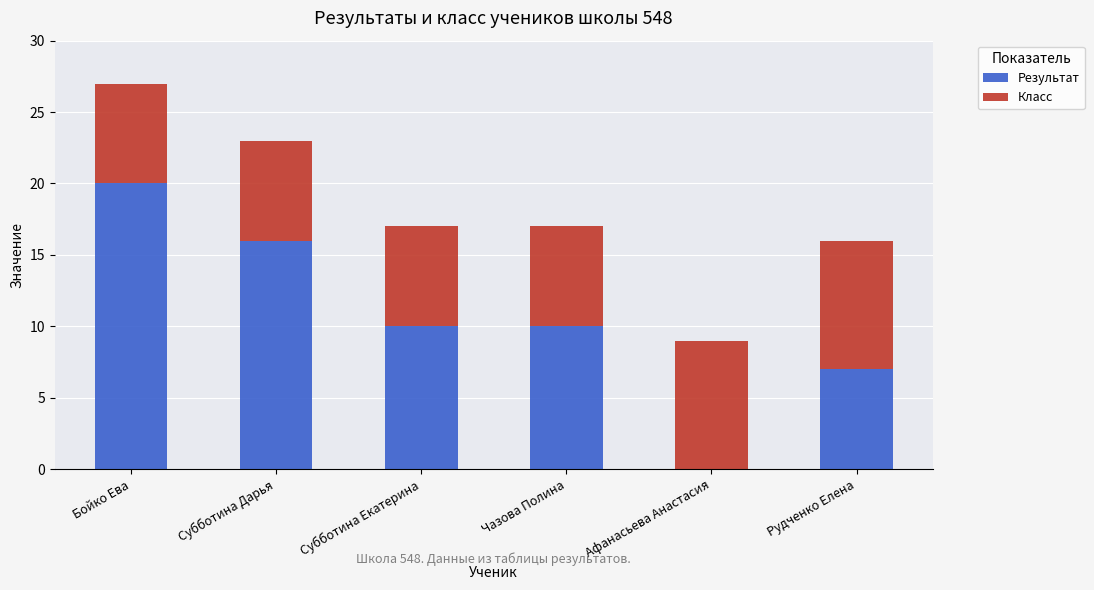

At which category is the sum across all series the highest?

Бойко Ева